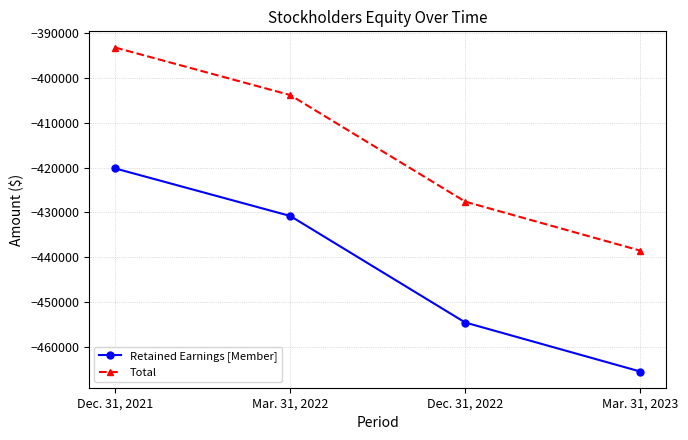

The Total series shows -427588 at Dec. 31, 2022. True or false?

True